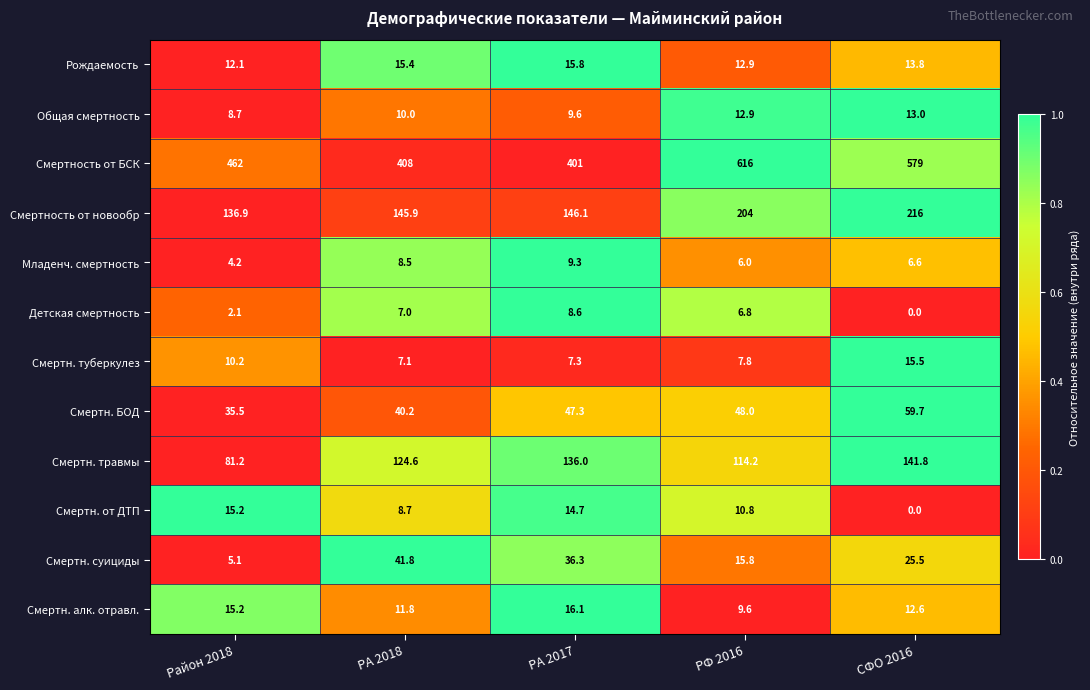

Is it true that Общая смертность equals 19.8 at СФО 2016?

False